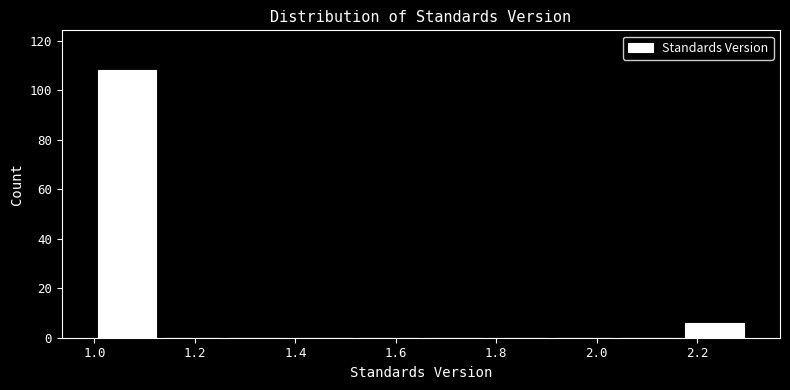

Reading left to right, transcribe this chart: for each bar, give the range it covers on the x-axis and its height. Neither the bar edges nor the heights are printed on the chart, so give them approximately, as read against the axes.

1.00 to 1.13: 108
1.13 to 1.26: 0
1.26 to 1.39: 0
1.39 to 1.52: 0
1.52 to 1.65: 0
1.65 to 1.78: 0
1.78 to 1.91: 0
1.91 to 2.04: 0
2.04 to 2.17: 0
2.17 to 2.30: 6